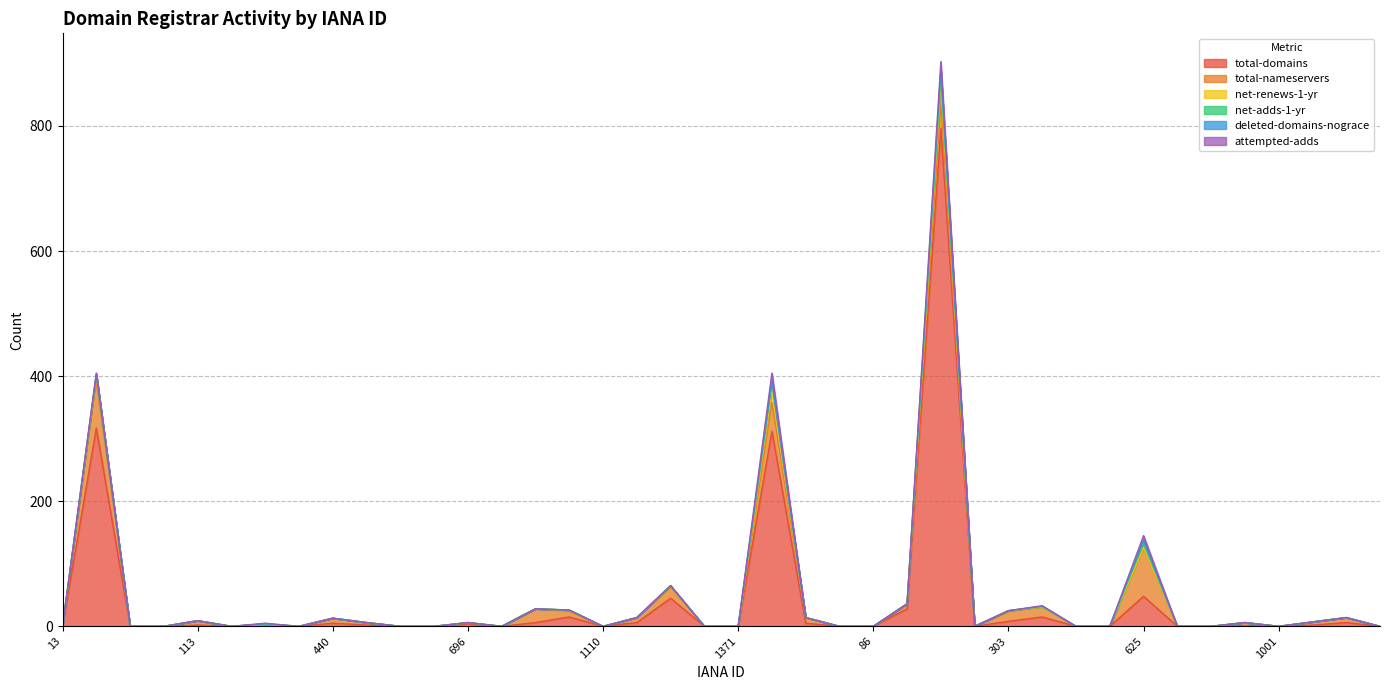

How many lines are shown in the chart?

6